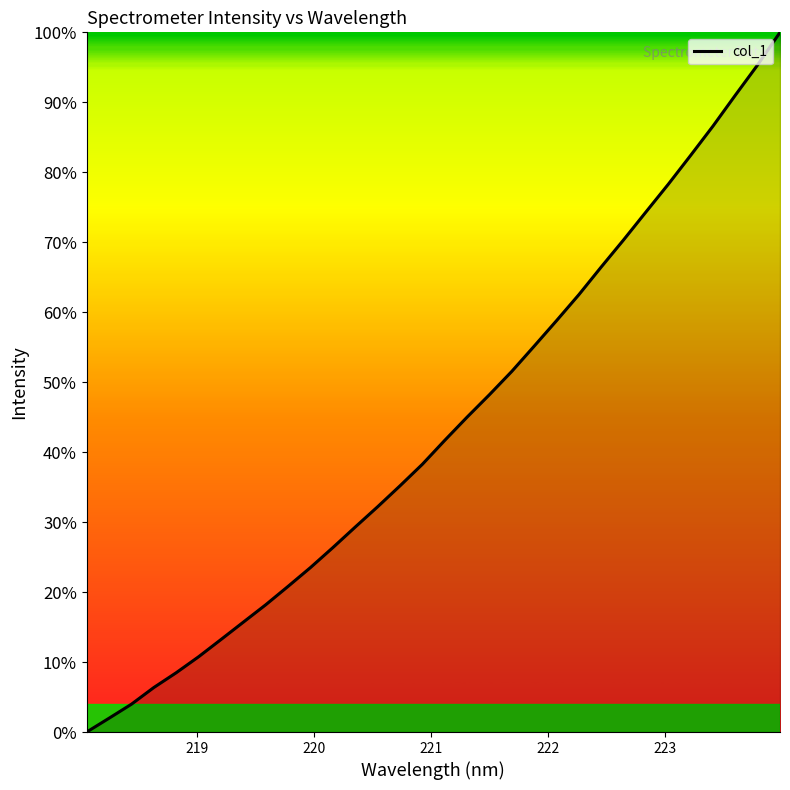

True or false: there are more than 1 points higher than both neighbors.

False